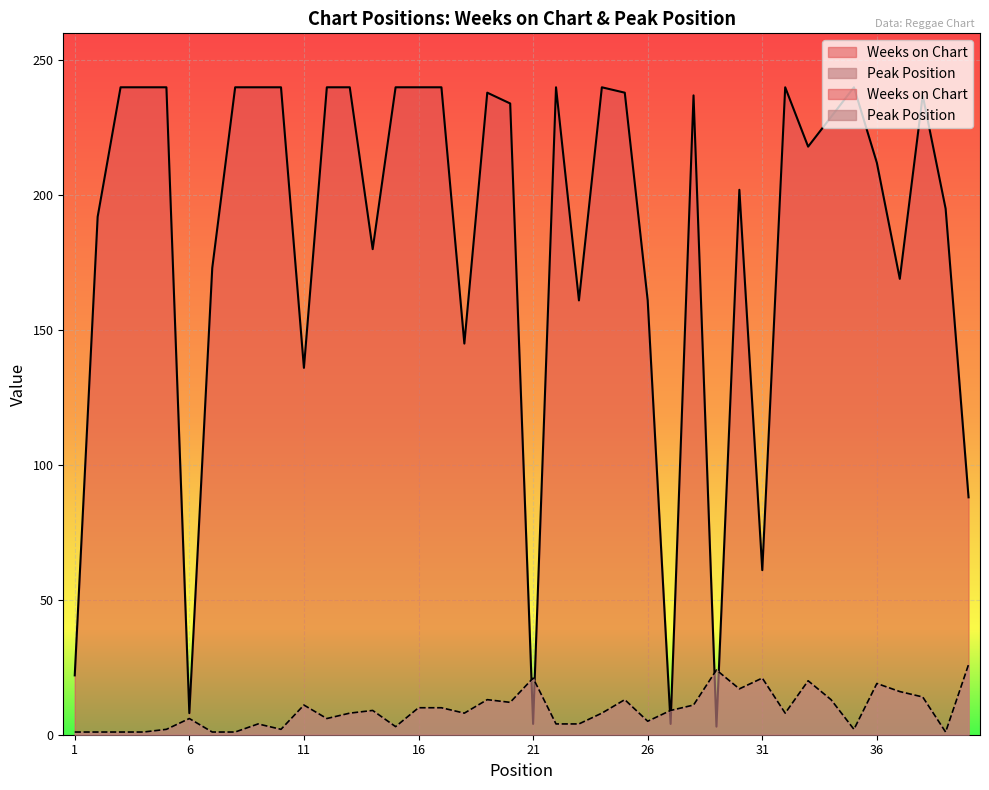

At how many categories does at least one series exceed 193?

25